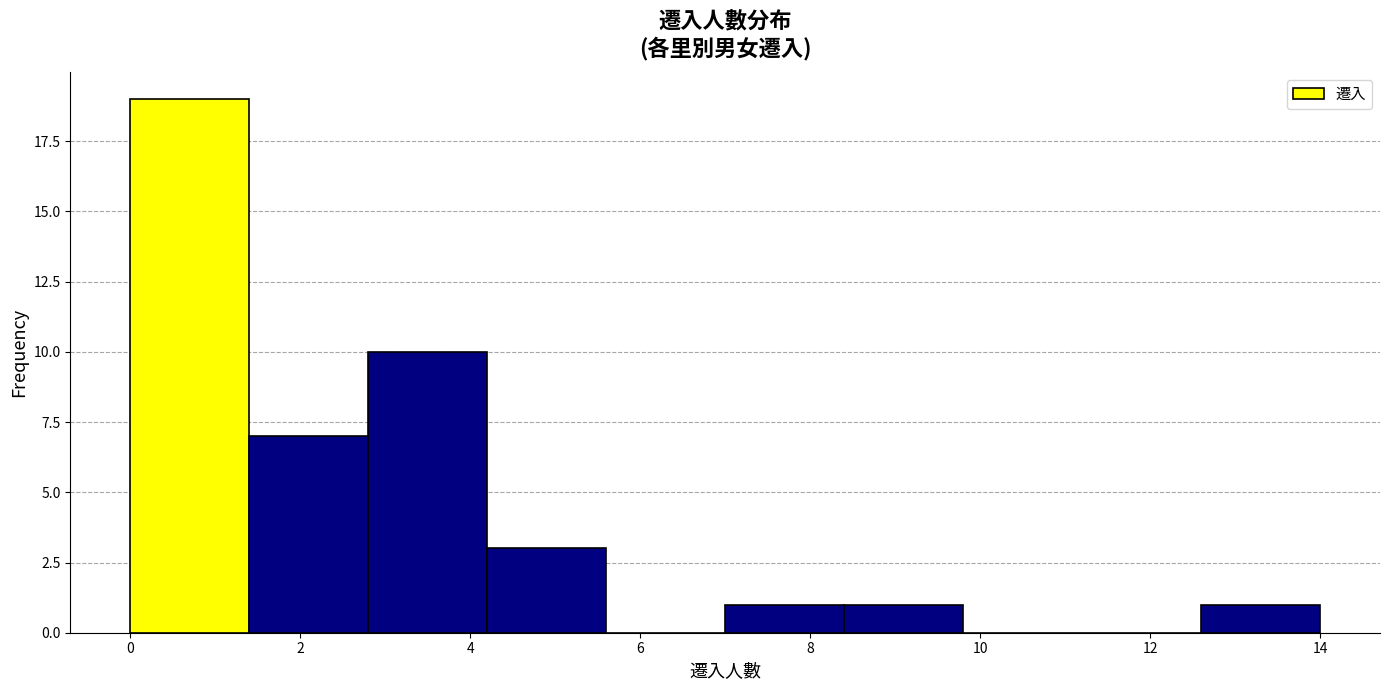

Reading left to right, list every bar in this chart as the range it spans on the x-axis followed by its height. The values are not printed on the chart, so give them approximately, as read against the axis.

0.0 to 1.4: 19
1.4 to 2.8: 7
2.8 to 4.2: 10
4.2 to 5.6: 3
5.6 to 7.0: 0
7.0 to 8.4: 1
8.4 to 9.8: 1
9.8 to 11.2: 0
11.2 to 12.6: 0
12.6 to 14.0: 1